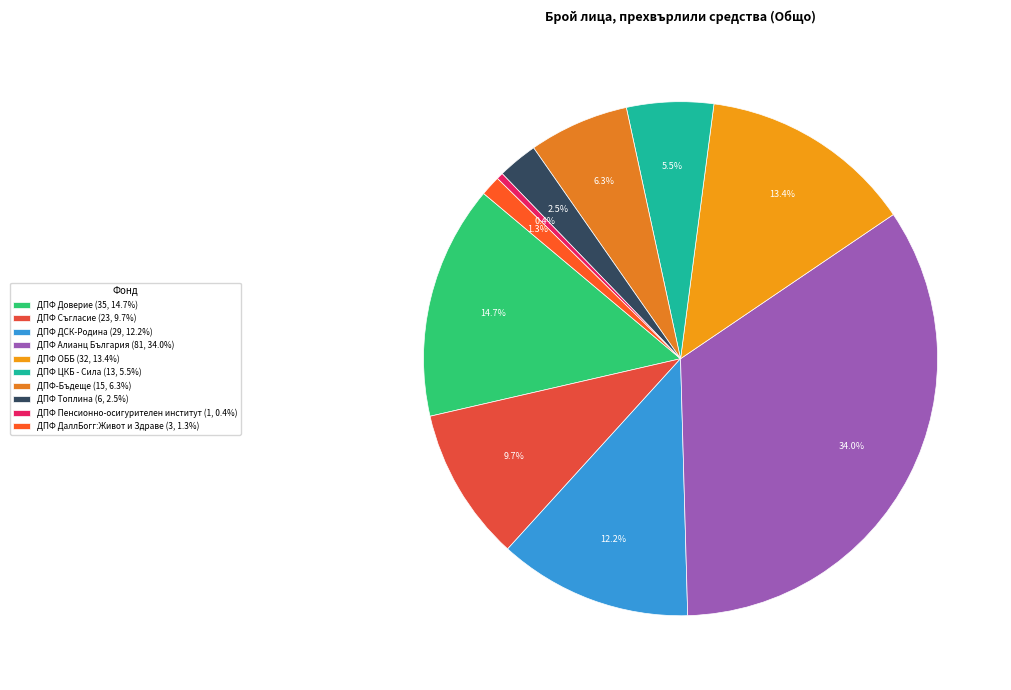

Does ДПФ Съгласие account for over 50% of the chart?

No